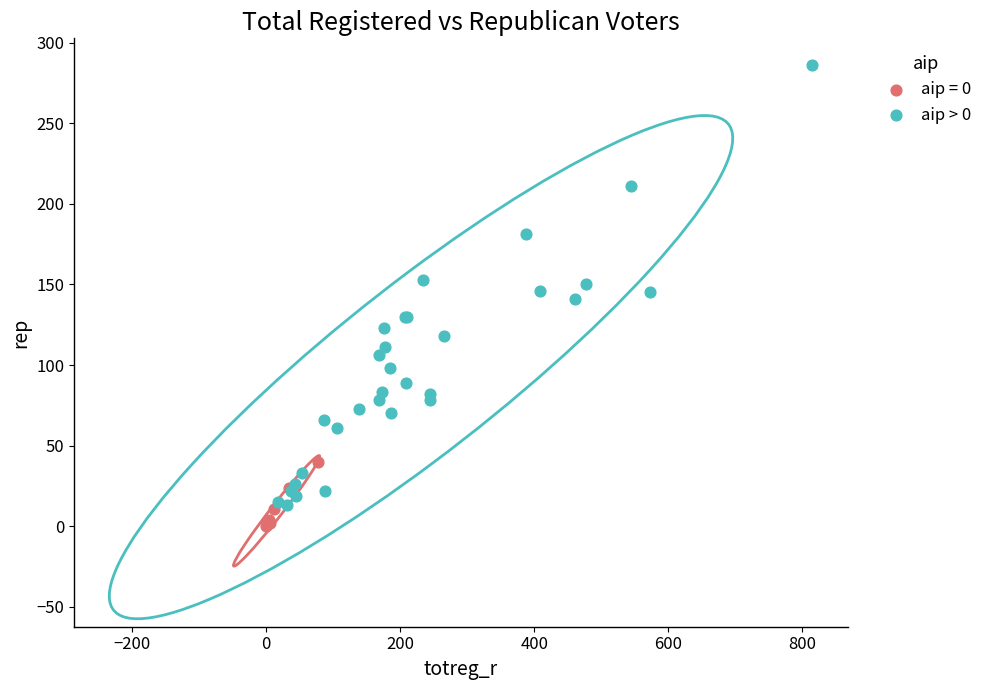

Which series has the largest Y range (max minus min)?

aip > 0